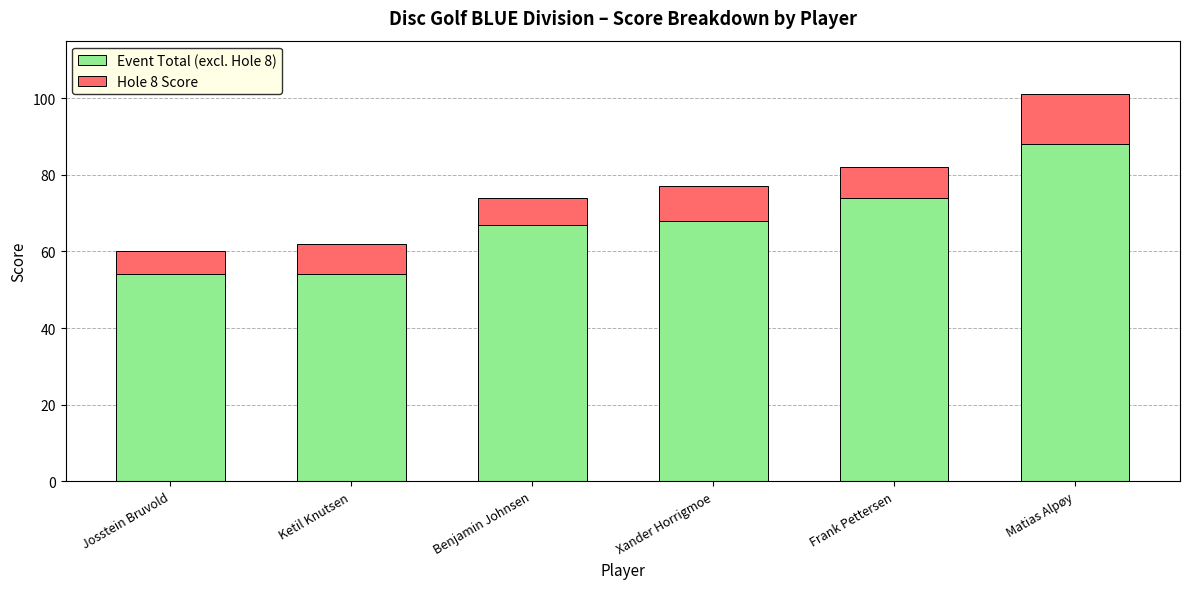

At which category is the sum across all series the highest?

Matias Alpøy